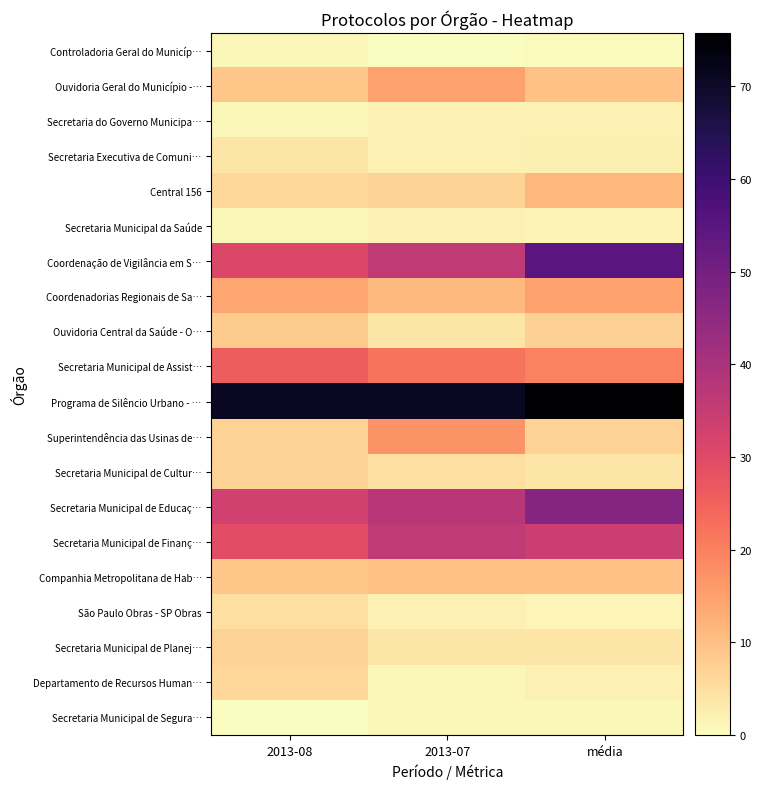

The Coordenadorias Regionais de Sa… series shows 14.0 at 2013-08. True or false?

True